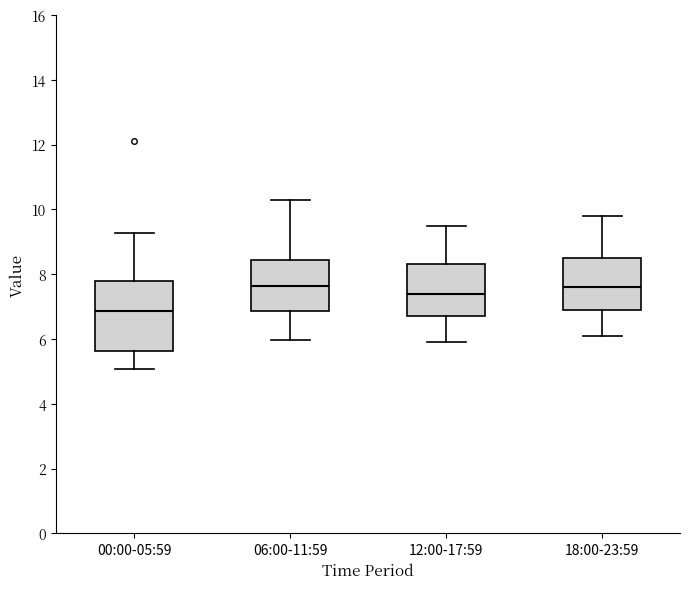

Reading left to right, transcribe this box plot: for each box, give where its median line is, the range the box spans, and where its two whiskers end, as read against the y-axis. The values are not printed on the chart, so give them approximately, as read against the axis.

00:00-05:59: median 6.8, box 5.6 to 7.8, whiskers 5.0 to 9.2
06:00-11:59: median 7.6, box 6.8 to 8.4, whiskers 6.0 to 10.4
12:00-17:59: median 7.4, box 6.8 to 8.4, whiskers 6.0 to 9.6
18:00-23:59: median 7.6, box 7.0 to 8.6, whiskers 6.2 to 9.8